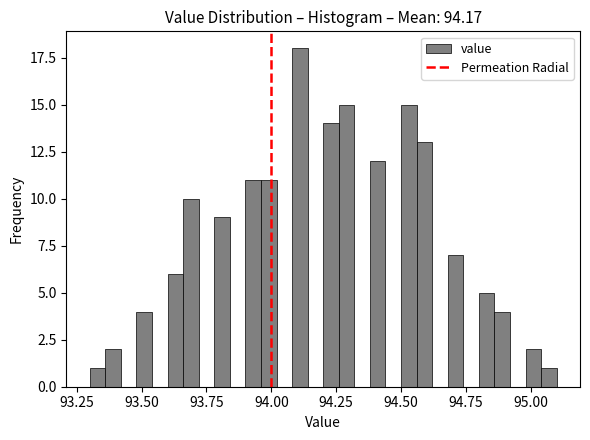

Read against the x-axis, roughly where is the centre of the tallest bar?

94.10